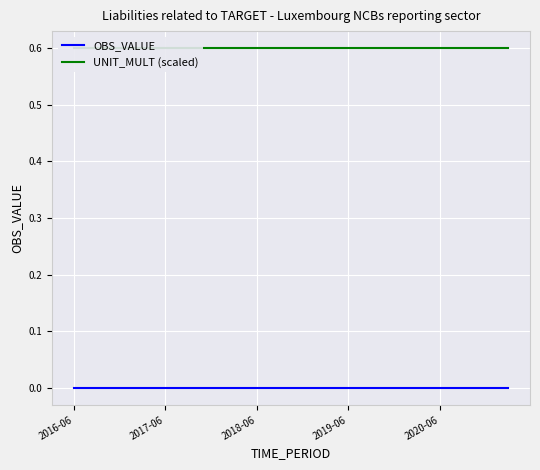

What are all the series names shown in the legend?

OBS_VALUE, UNIT_MULT (scaled)